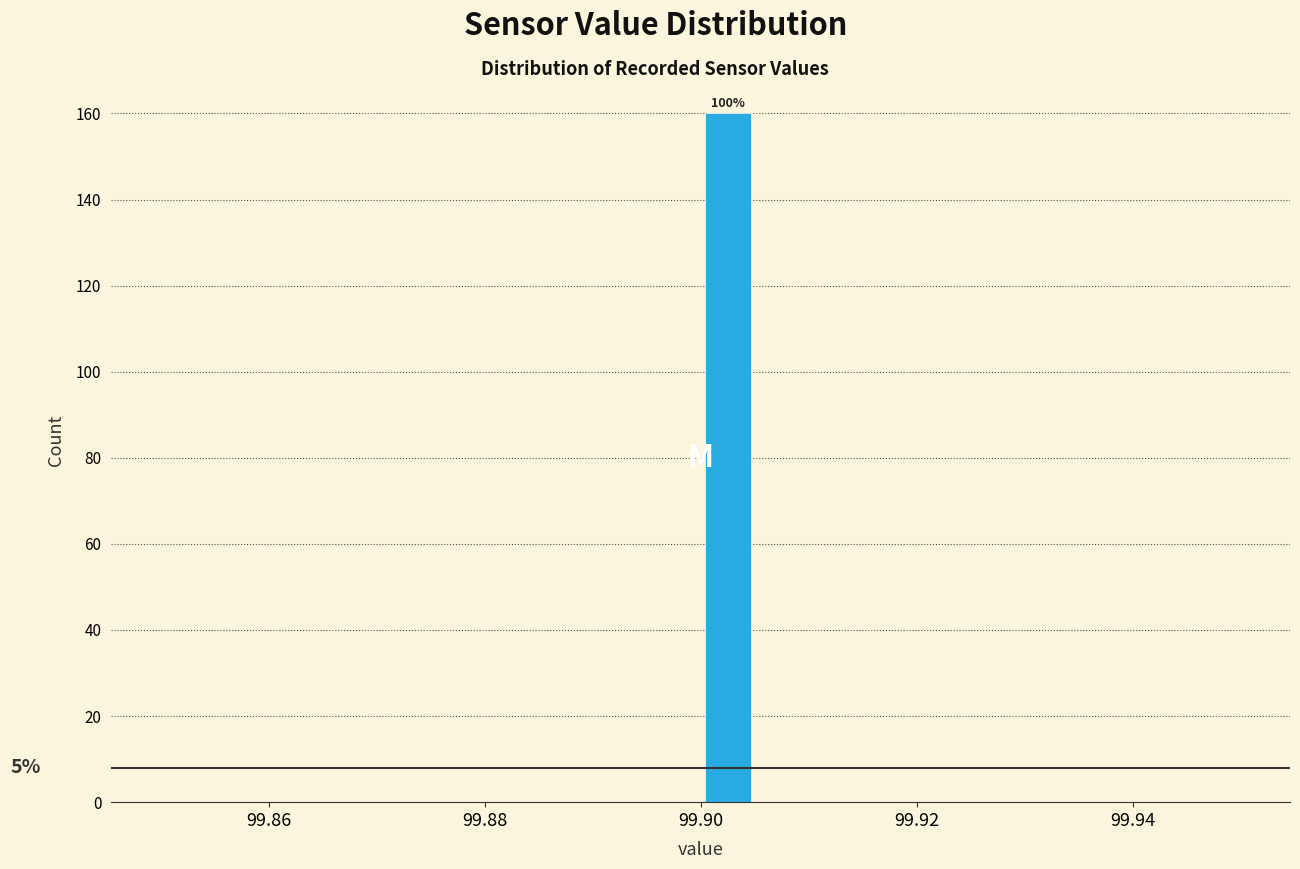

Around what value on the x-axis is the tallest bar? Give the approximate position of its centre, as read against the axis.

99.902